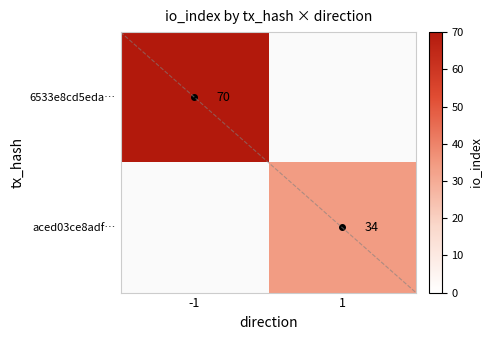

Between 1 and -1, which is larger?

-1